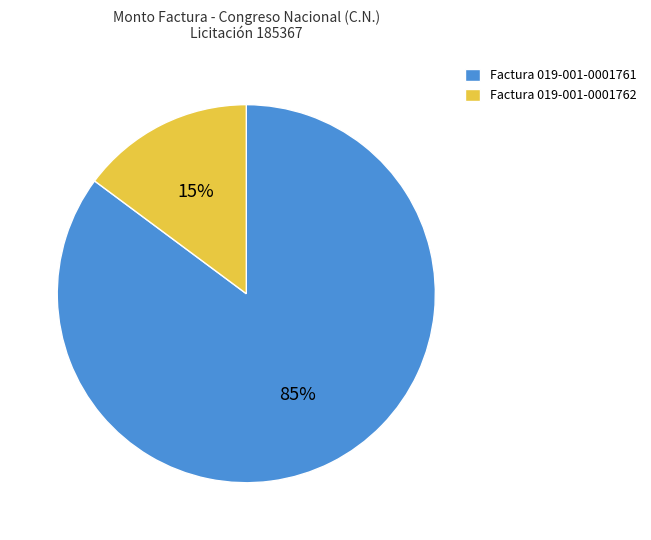

Which category has the smallest portion of the pie?

Factura 019-001-0001762